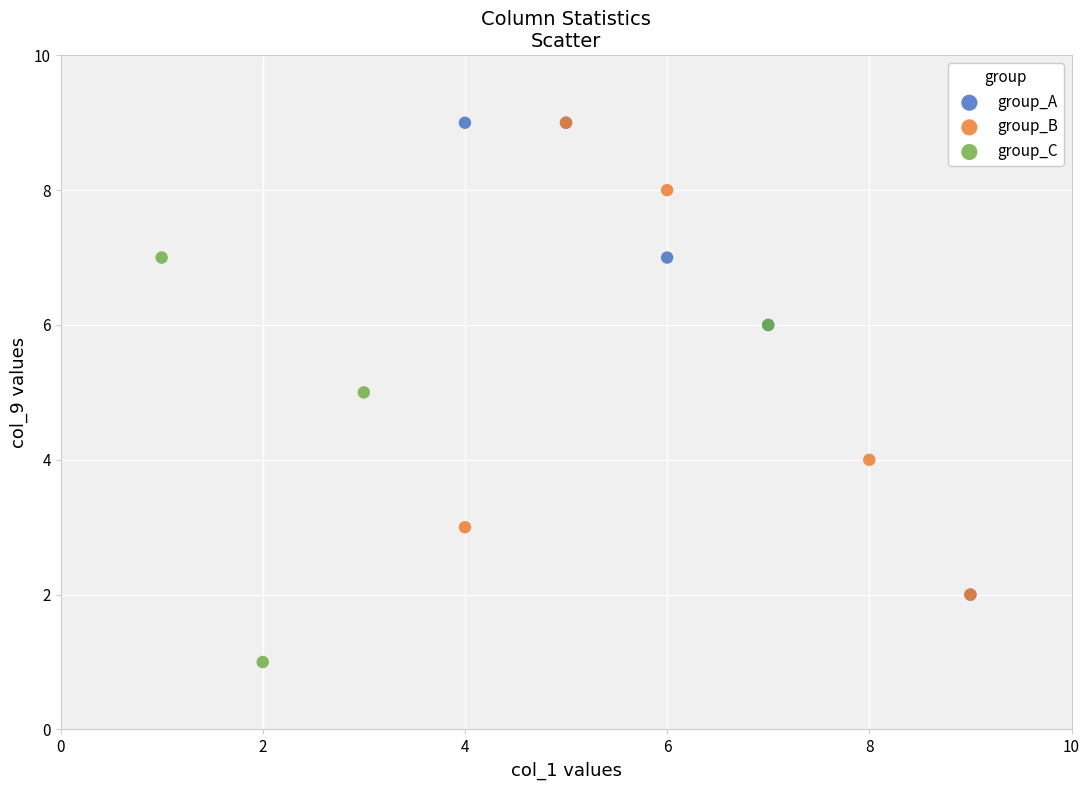

Which series reaches the minimum Y coordinate?

group_C